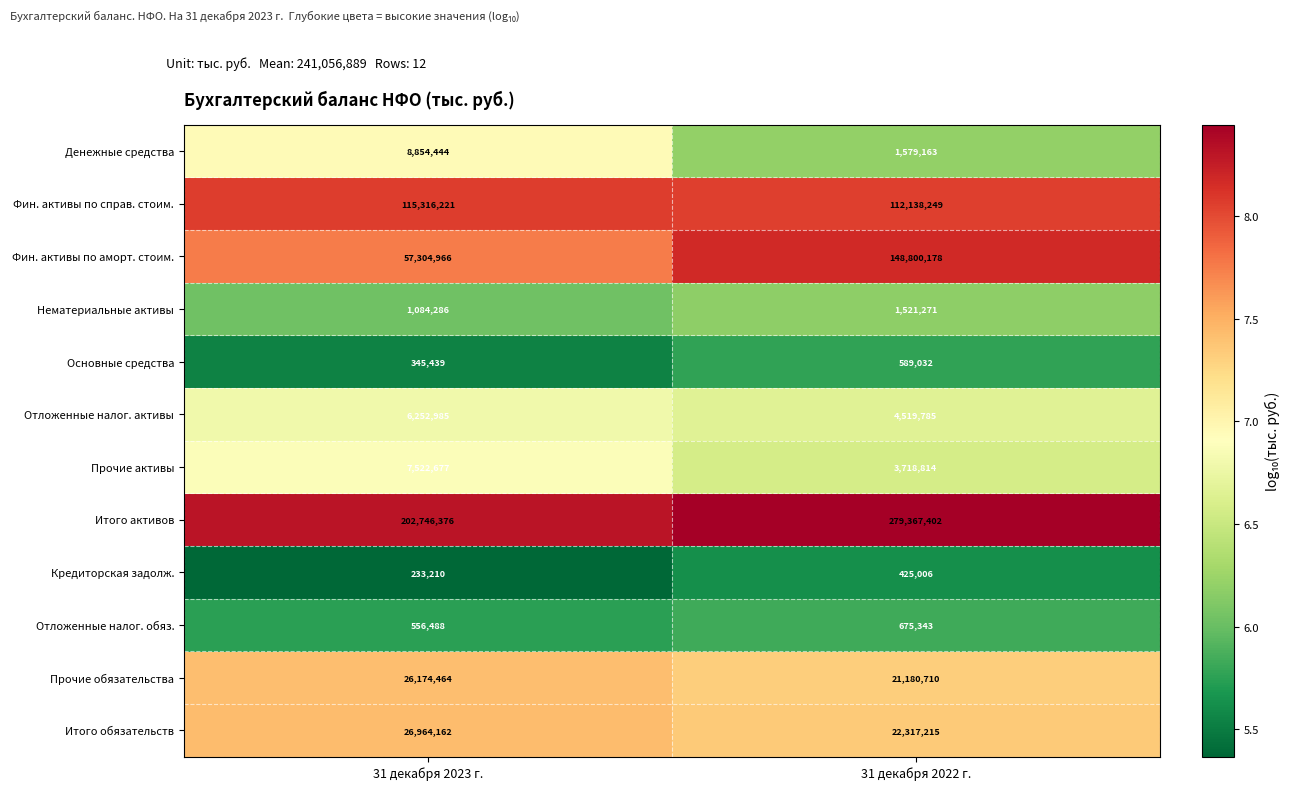

The value of Отложенные налог. активы at 31 декабря 2022 г. is 4519785. True or false?

True